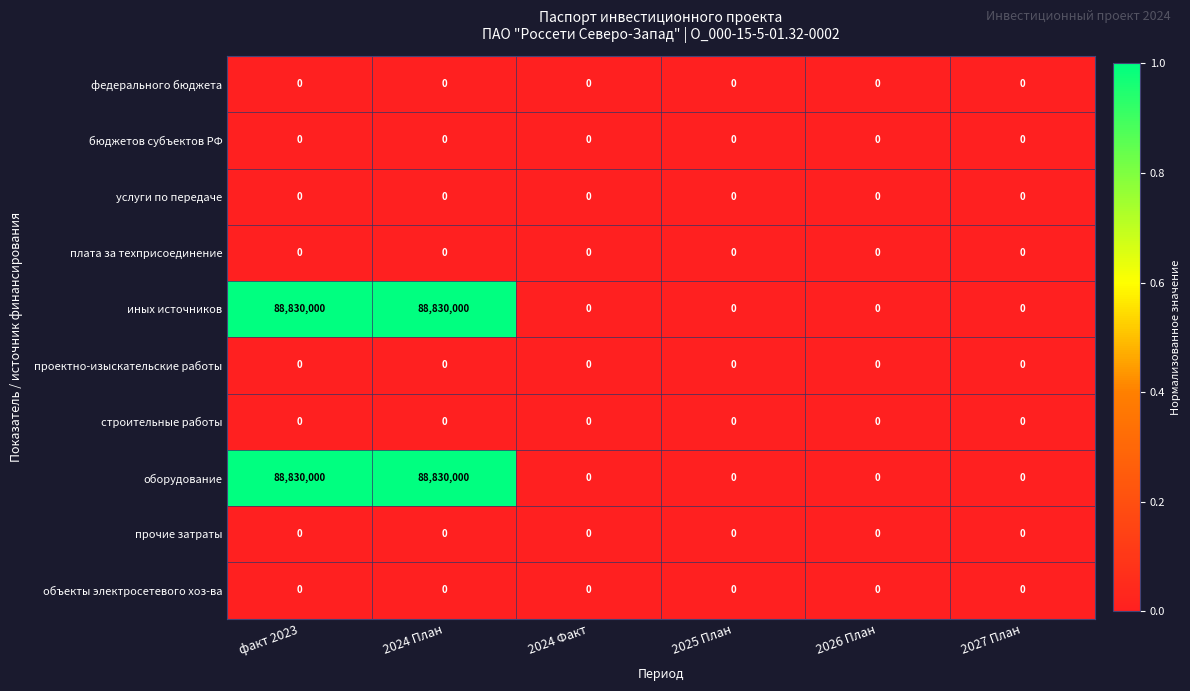

What is the greatest value displayed?

88830000